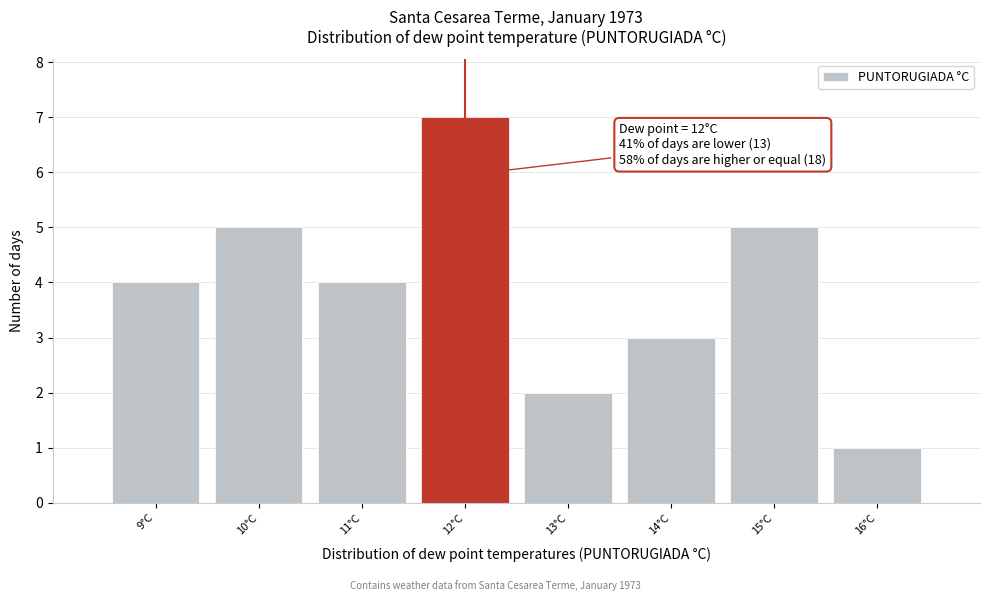

Which range on the x-axis has the tallest bar?

11.5 to 12.5